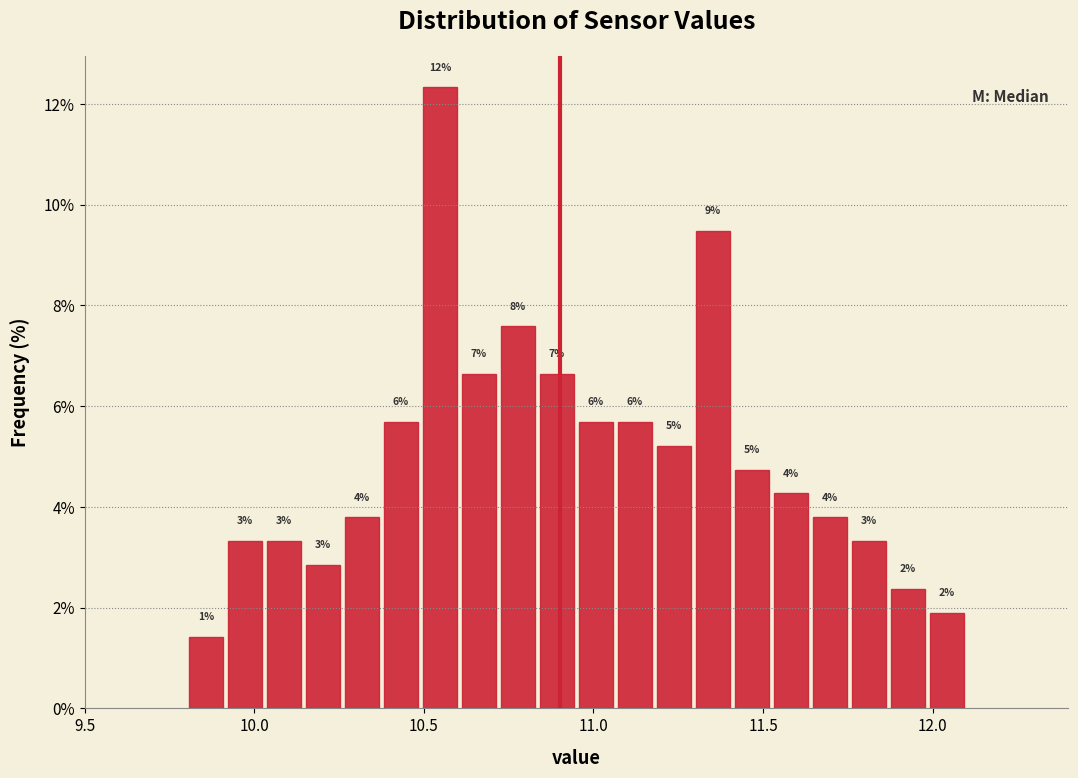

Around what value on the x-axis is the tallest bar? Give the approximate position of its centre, as read against the axis.

10.55